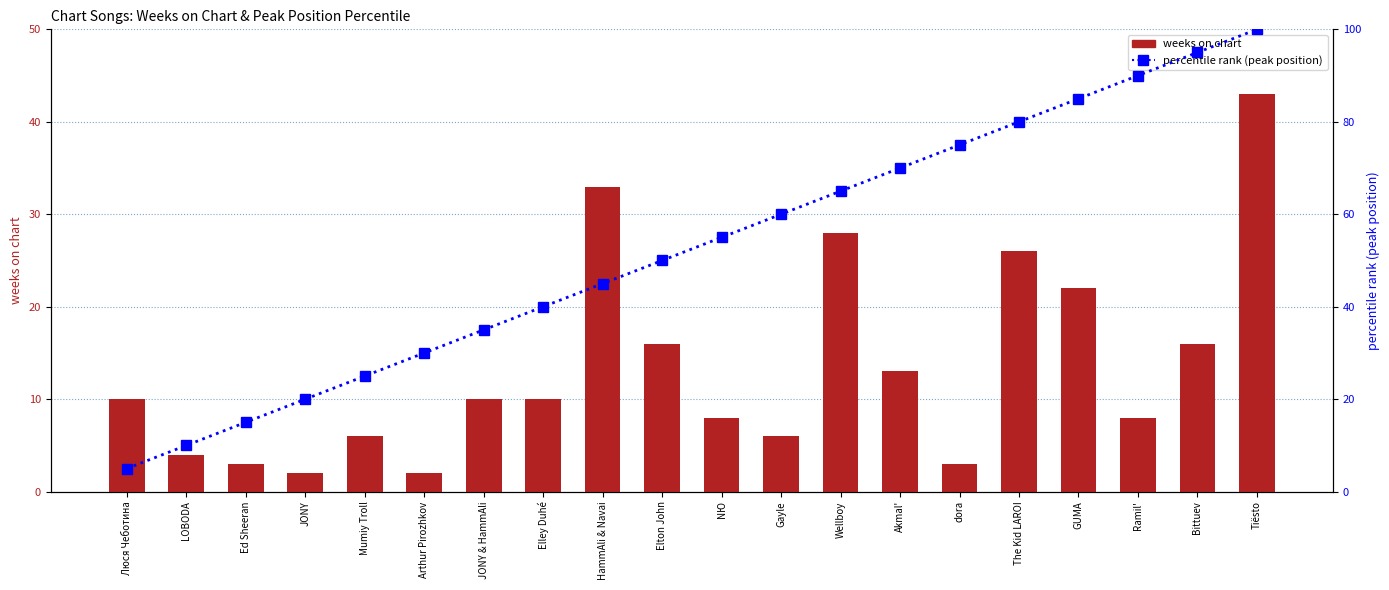

At which category does the chart reach its minimum across all series?

JONY